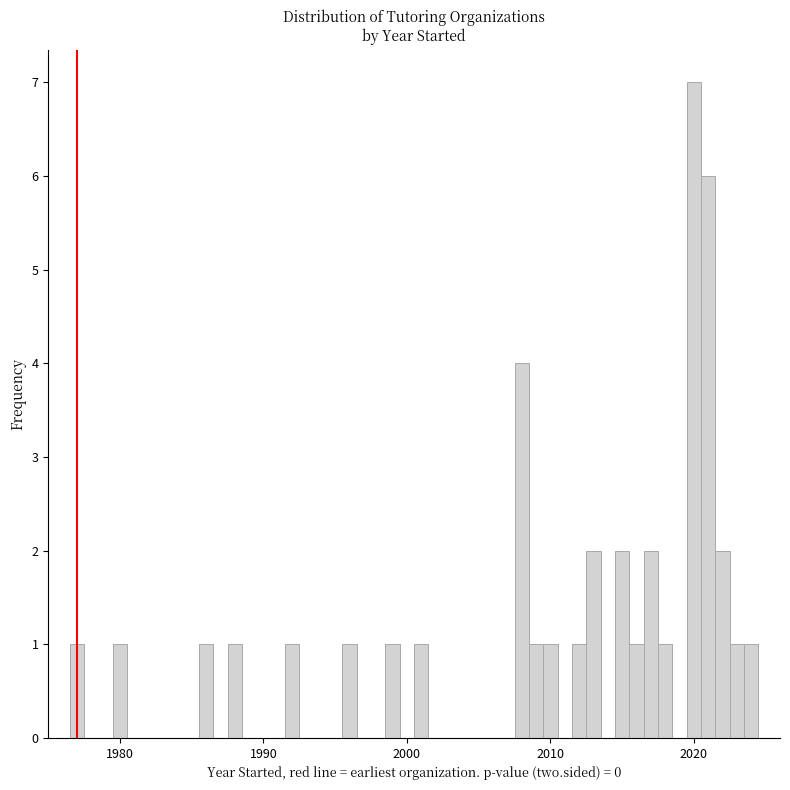

Around what value on the x-axis is the tallest bar? Give the approximate position of its centre, as read against the axis.

2020